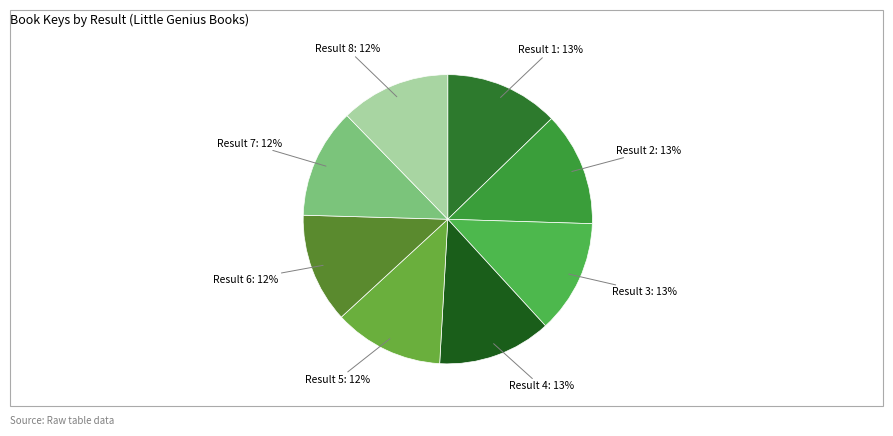

Is the sum of Result 5 and Result 7 greater than half?

No